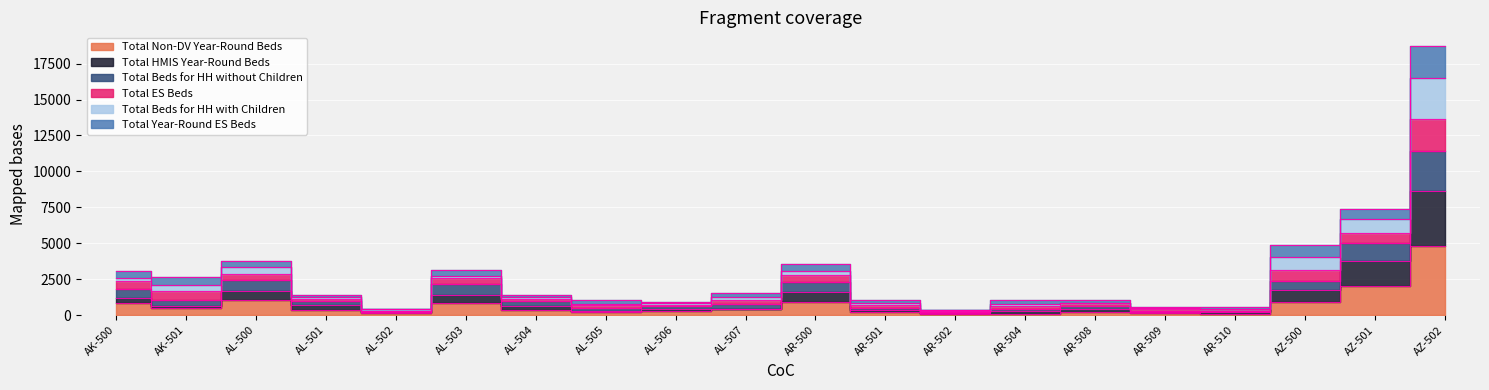

At which label is Total Beds for HH with Children closest to 9557?

AZ-501